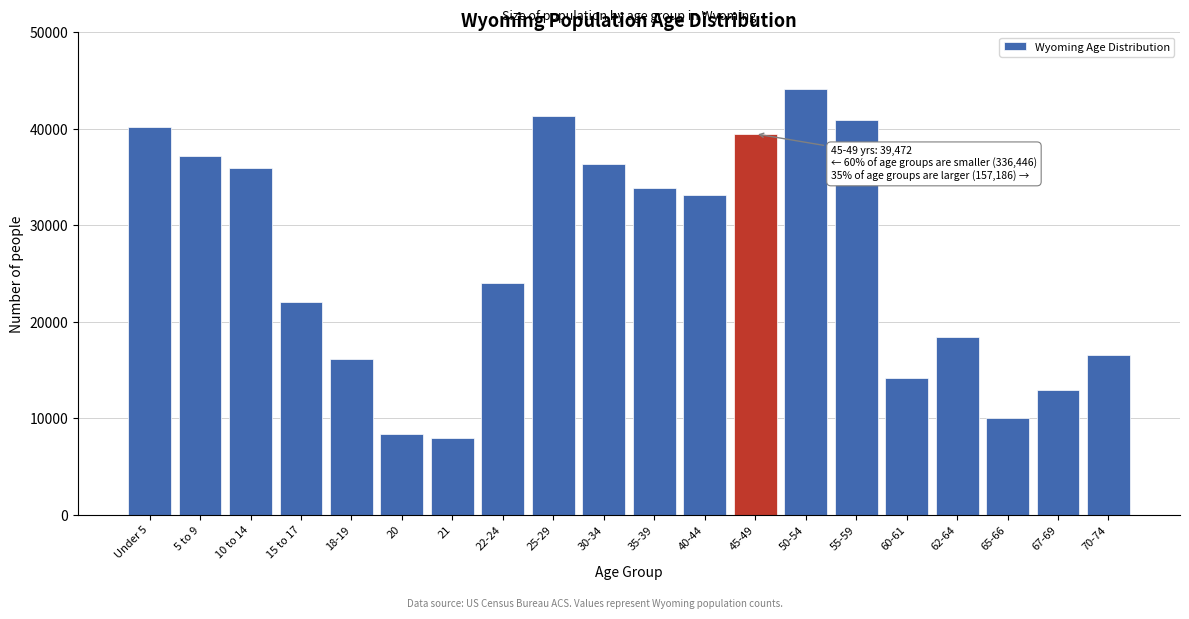

Reading left to right, extract all data points from this chart.

40203	37213	35955	22031	16111	8377	7974	23967	41276	36373	33861	33105	39472	44105	40946	14123	18444	10034	12940	16594